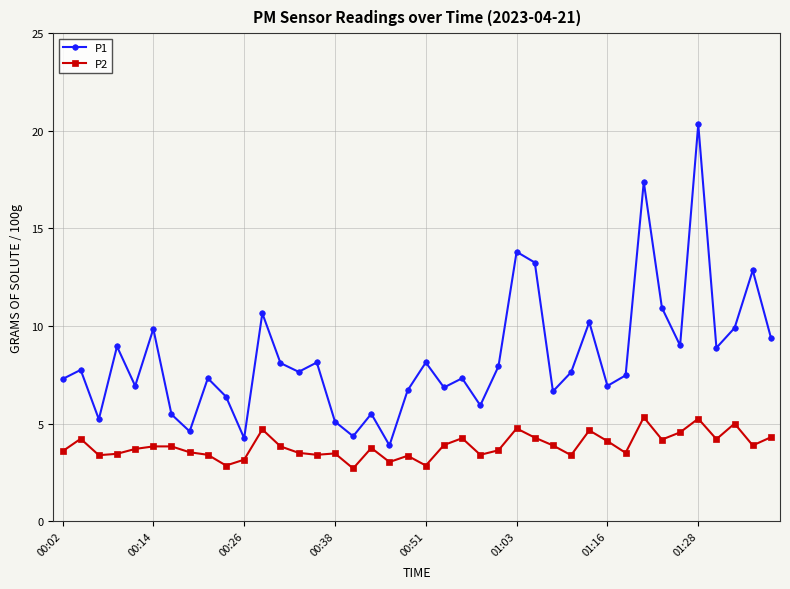

True or false: P2 and P1 intersect in this chart.

False